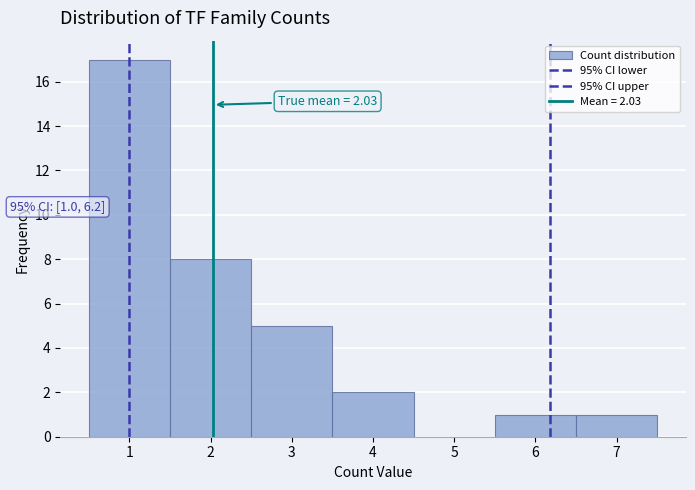

Over which range of the x-axis is the bar tallest?

0.5 to 1.5